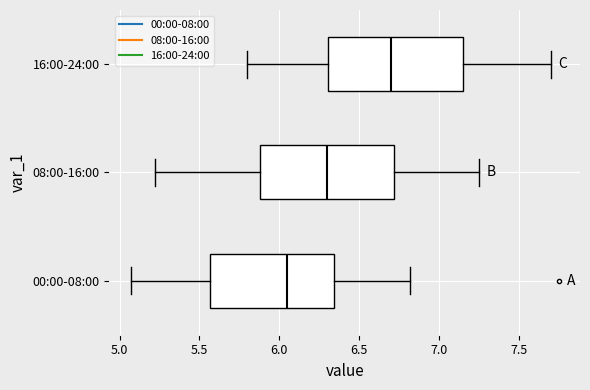

Reading bottom to top, read every box against the x-axis: the position of its median line, the range the box covers, and the ends of its whiskers. The values are not printed on the chart, so give them approximately, as read against the axis.

00:00-08:00: median 6.05, box 5.55 to 6.35, whiskers 5.05 to 6.80
08:00-16:00: median 6.30, box 5.90 to 6.70, whiskers 5.20 to 7.25
16:00-24:00: median 6.70, box 6.30 to 7.15, whiskers 5.80 to 7.70